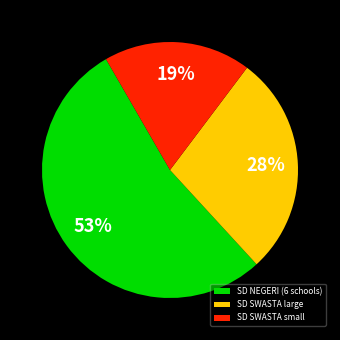

Between SD SWASTA large and SD SWASTA small, which is larger?

SD SWASTA large